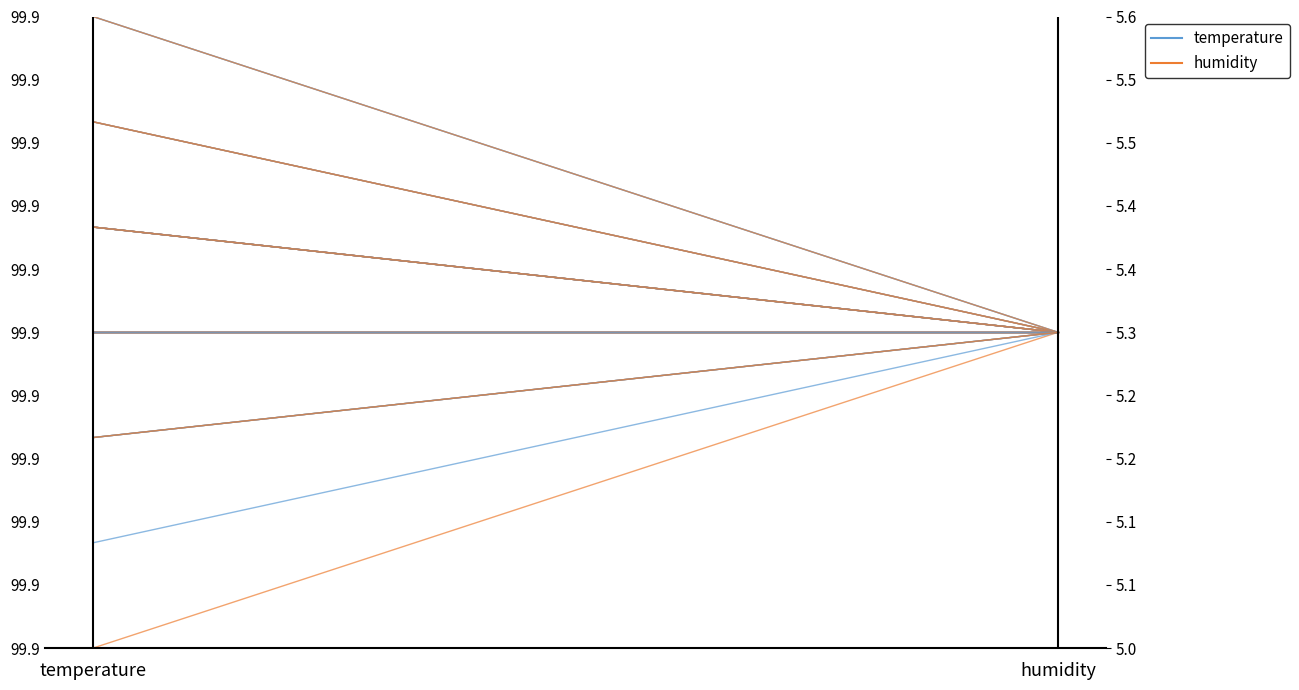

At temperature, list the series in order from smallest to largest.

humidity, temperature